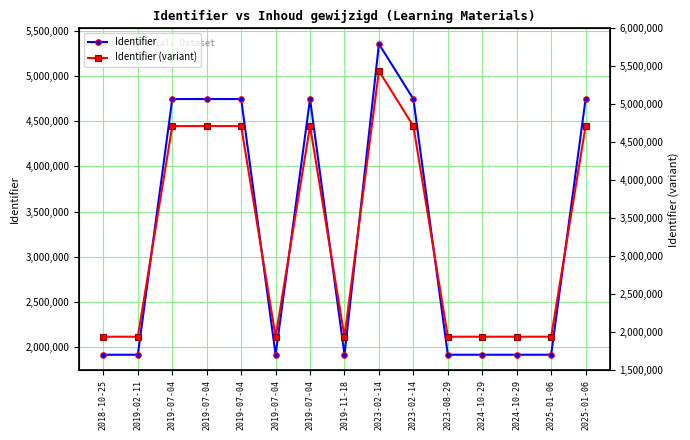

Count the number of categories in the chart.

15